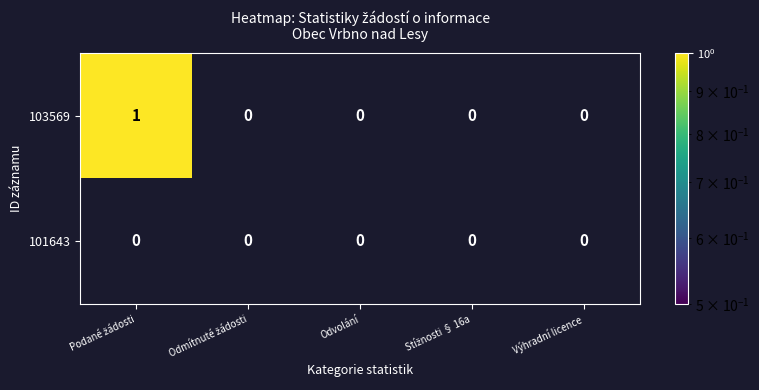

List the series in order of their overall mean, highest first.

103569, 101643